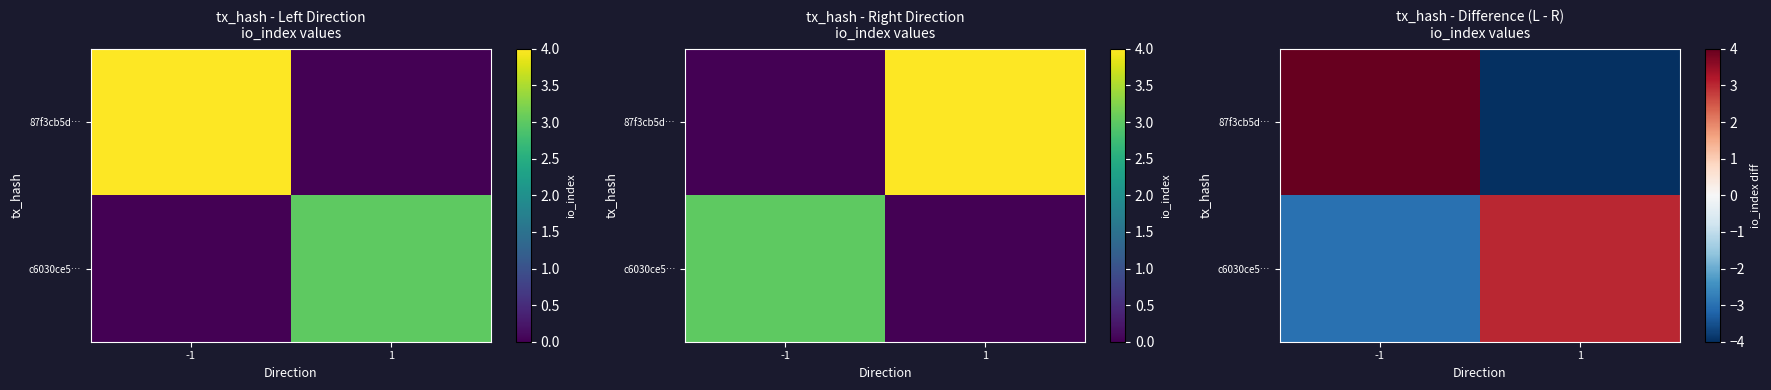

Between -1 and 1, which series saw the biggest shift?

87f3cb5d…